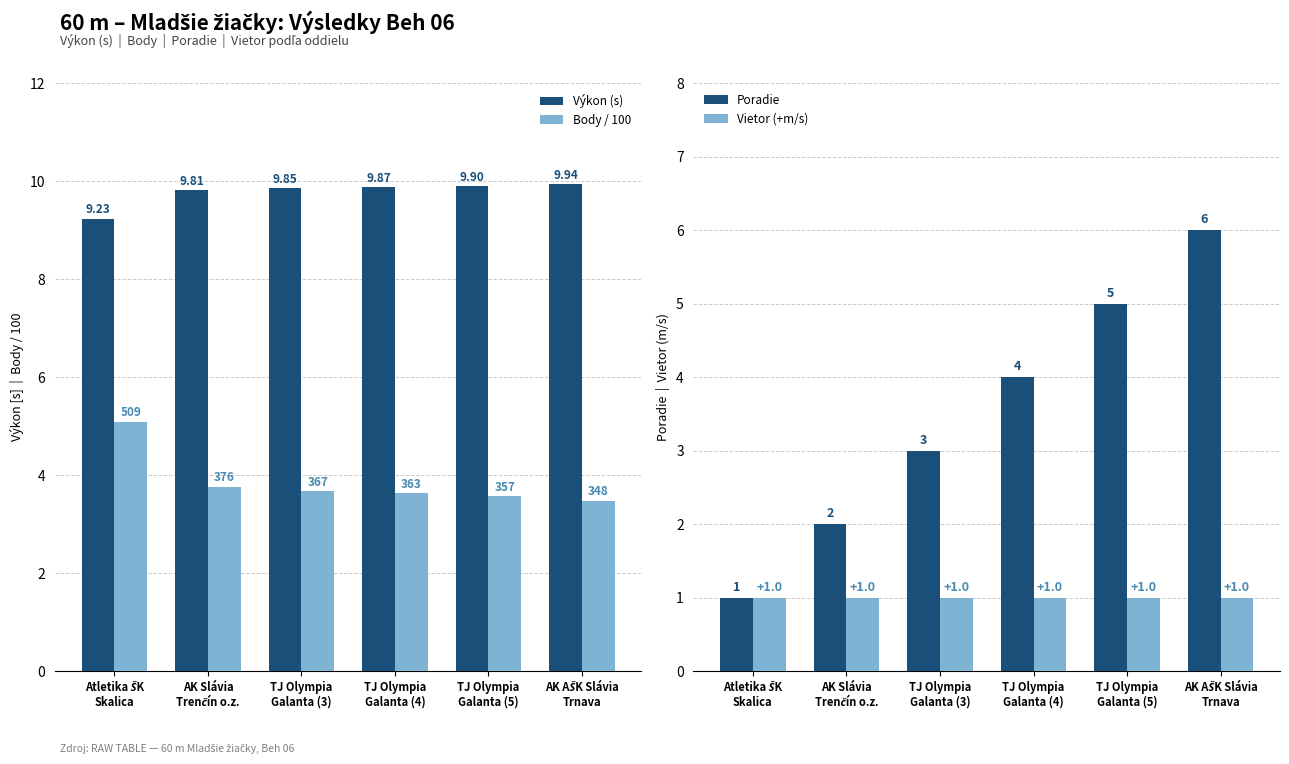

Is it true that Body / 100 equals 3.6 at TJ Olympia
Galanta (5)?

True